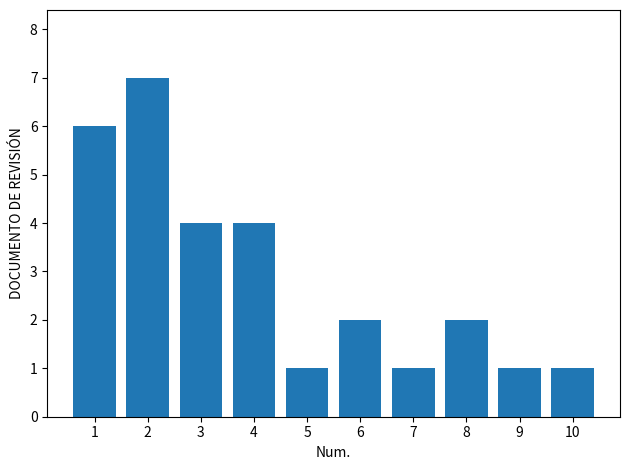

Which category has the highest value across all series?

2